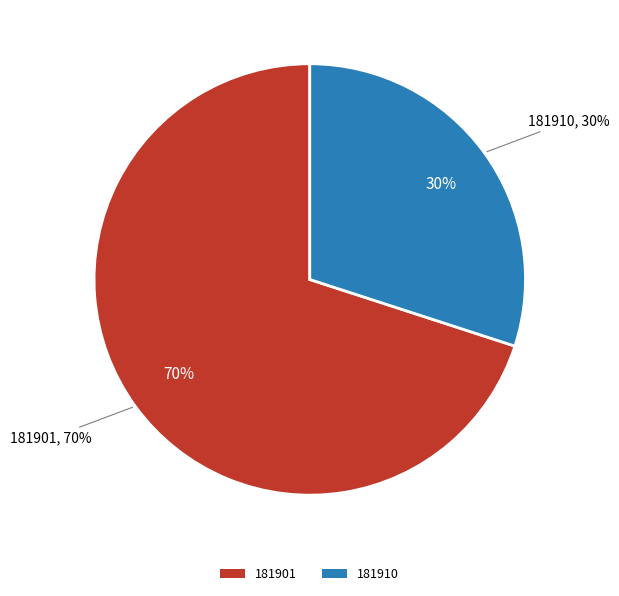

Is it true that 181910 is 36% of the pie?

False